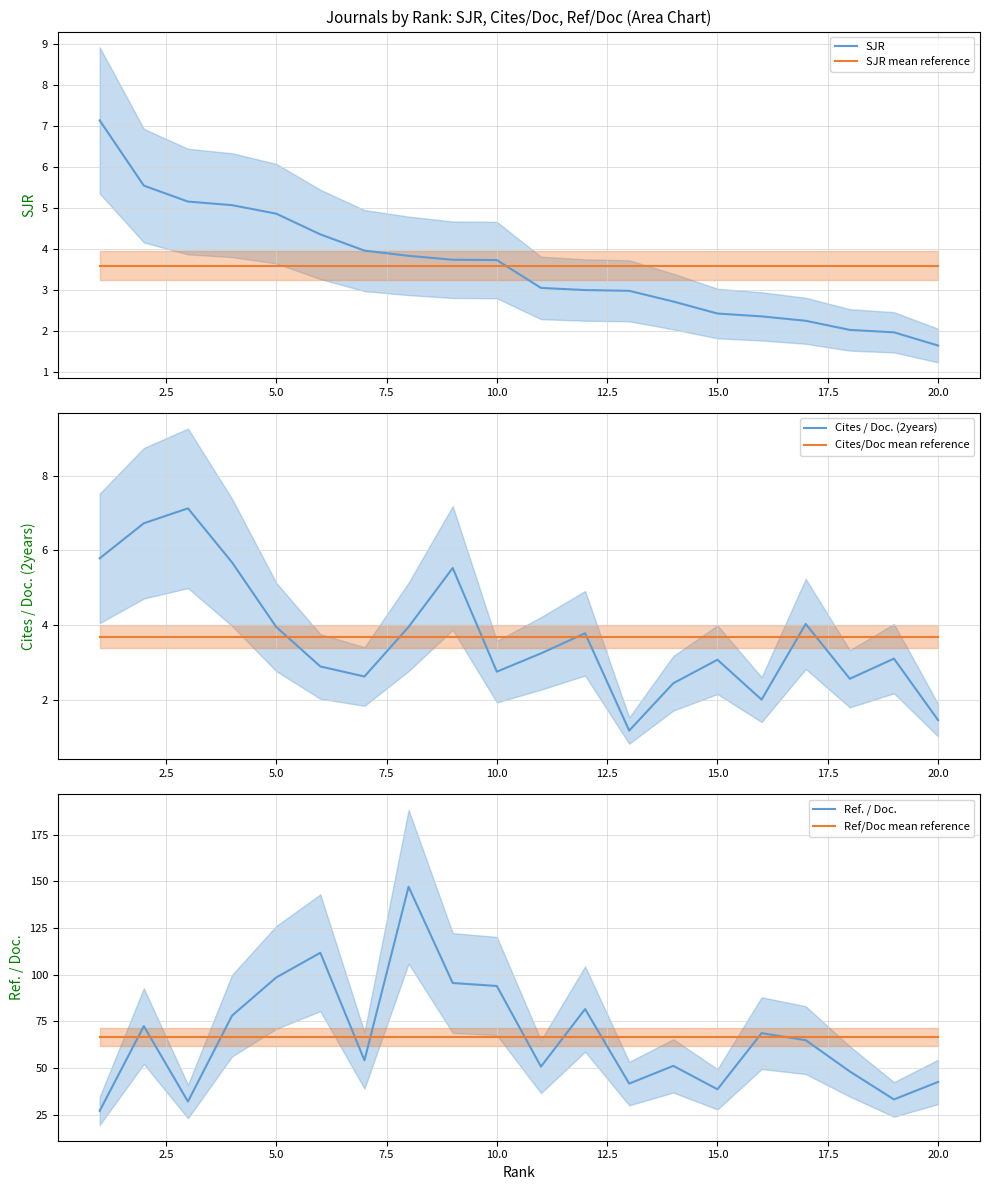

True or false: SJR mean reference and SJR intersect in this chart.

True